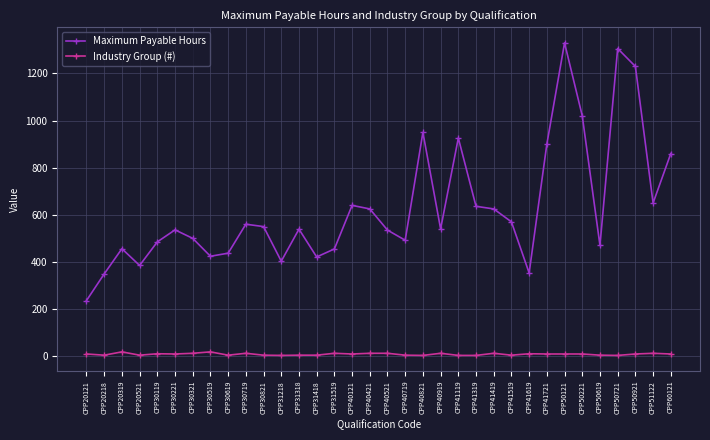

What is the value of the Maximum Payable Hours point at the 31st from the left?

1306